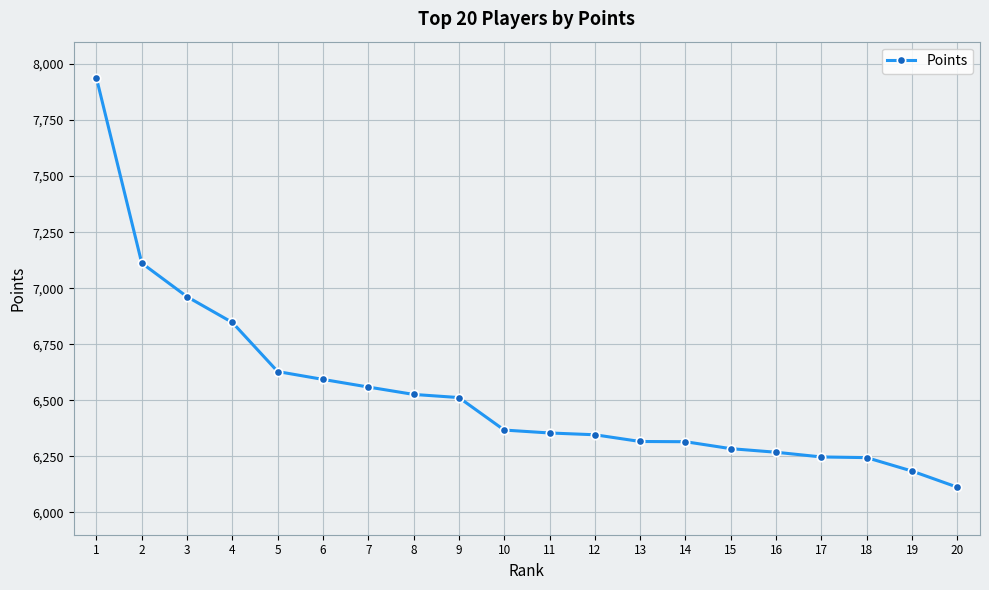

The value at 11 is 1336. True or false?

False